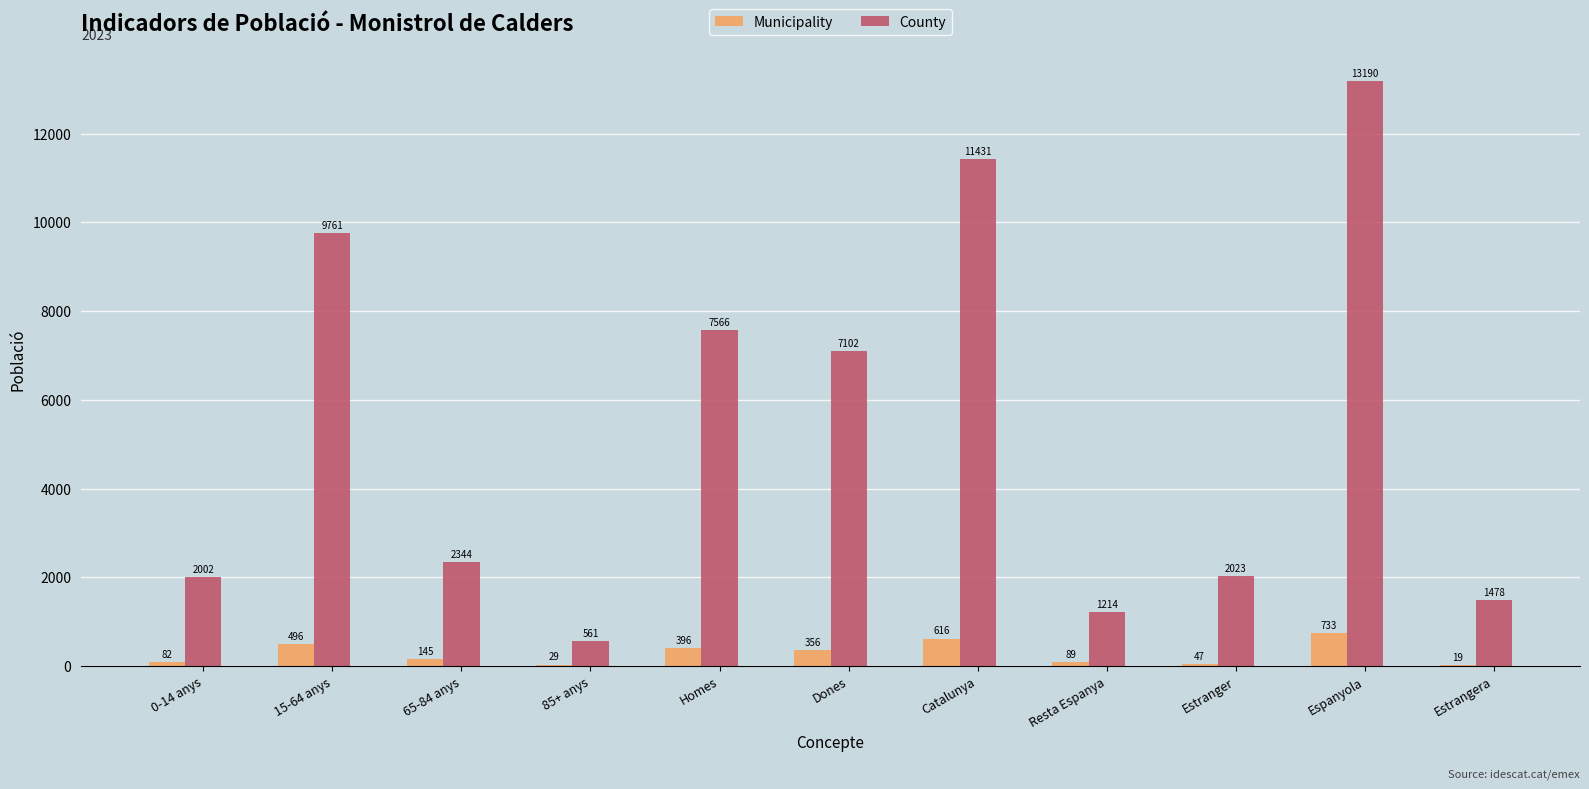

At which category is the sum across all series the highest?

Espanyola